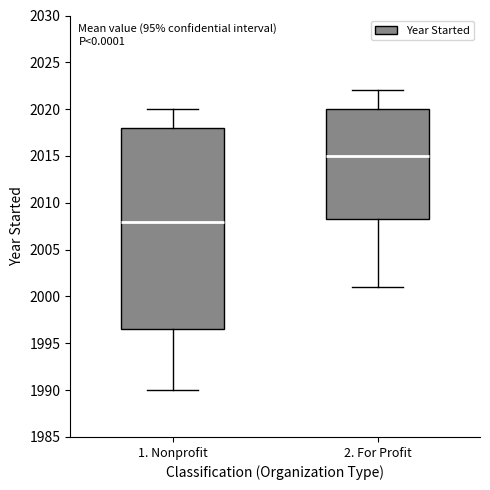

Reading left to right, read every box against the y-axis: the position of its median line, the range the box covers, and the ends of its whiskers. The values are not printed on the chart, so give them approximately, as read against the axis.

1. Nonprofit: median 2008.0, box 1996.5 to 2018.0, whiskers 1990.0 to 2020.0
2. For Profit: median 2015.0, box 2008.5 to 2020.0, whiskers 2001.0 to 2022.0